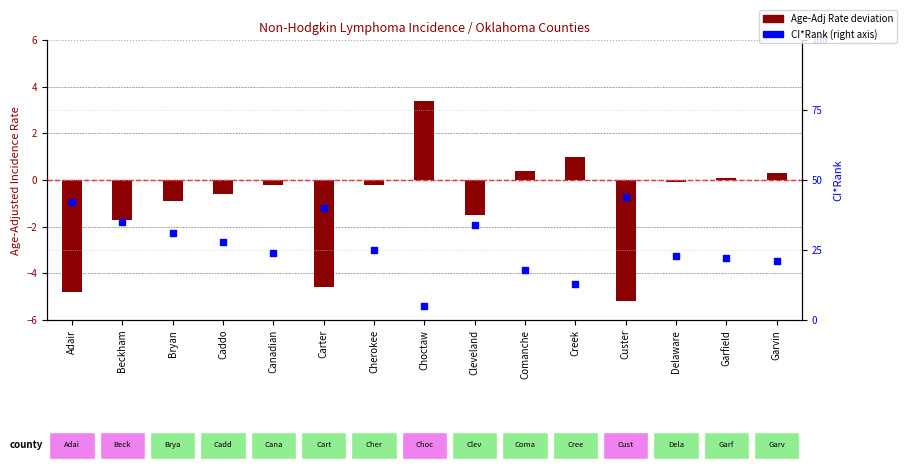

Which series contains the lowest Y value?

Age-Adj Rate (deviation)